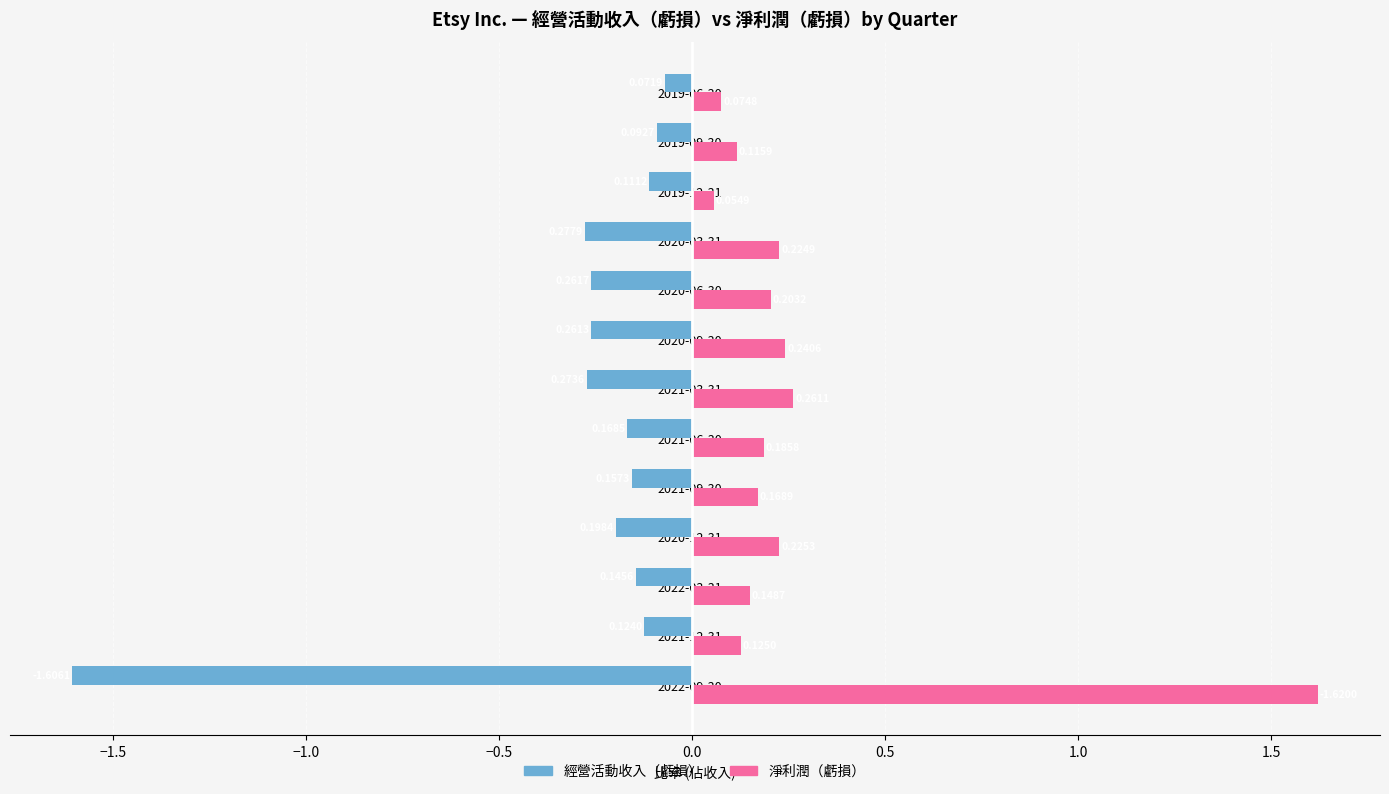

What is the difference between the highest and lowest values at 2020-06-30?

0.5